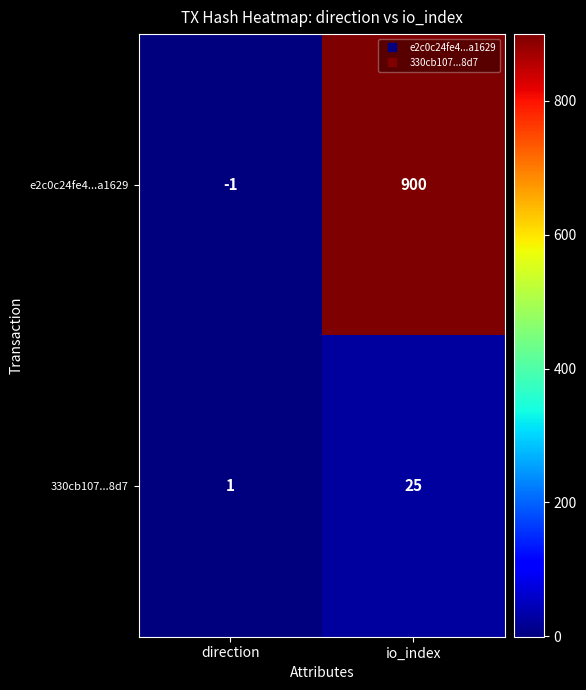

Is it true that e2c0c24fe4...a1629 equals -1 at direction?

True